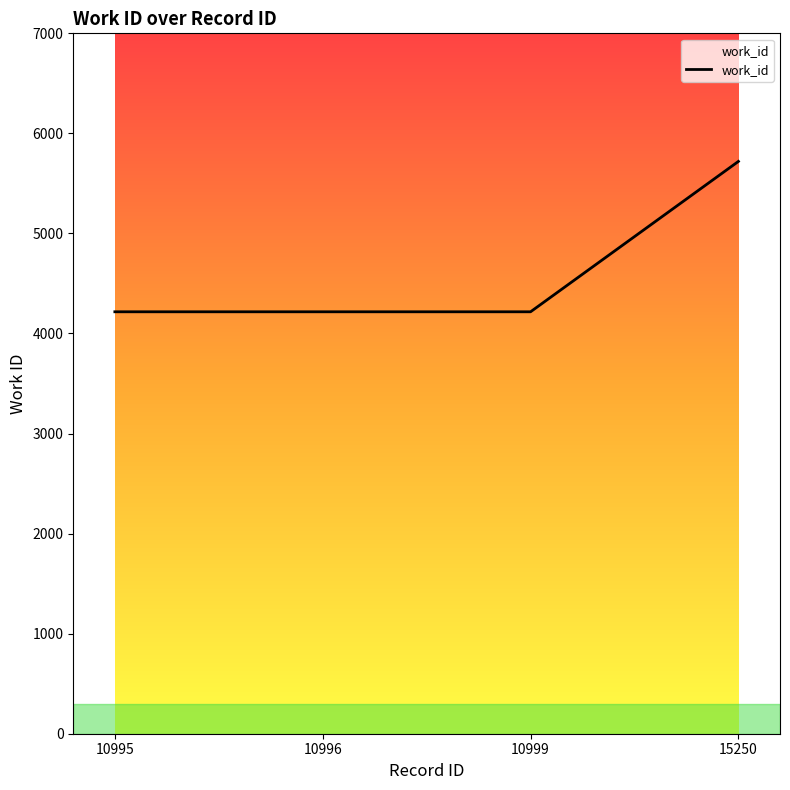

True or false: the data shows 4217 at 10995.

True